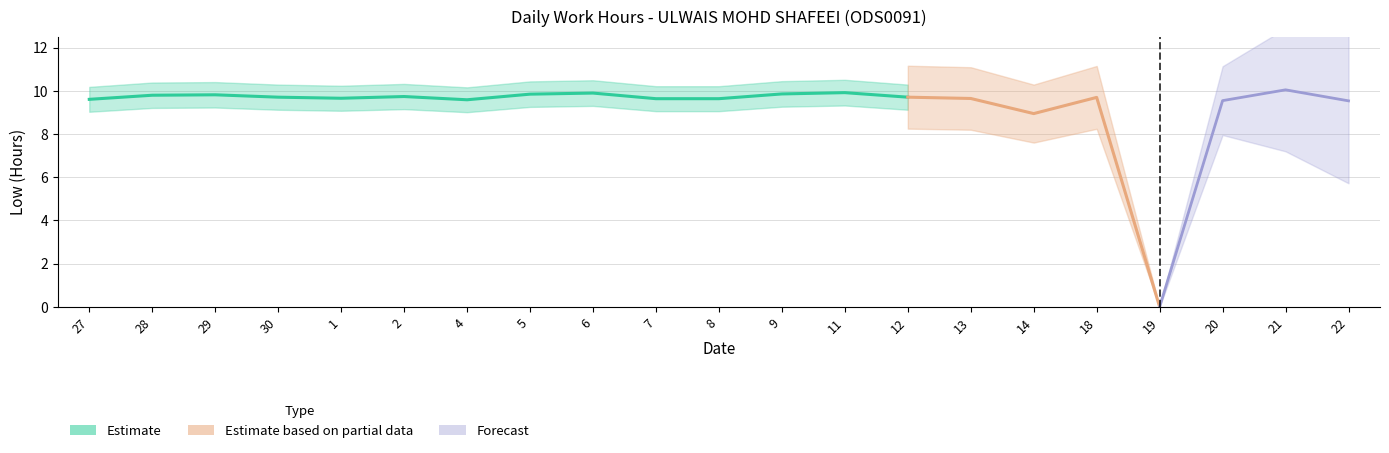

True or false: the data shows 13.9 at 8.

False